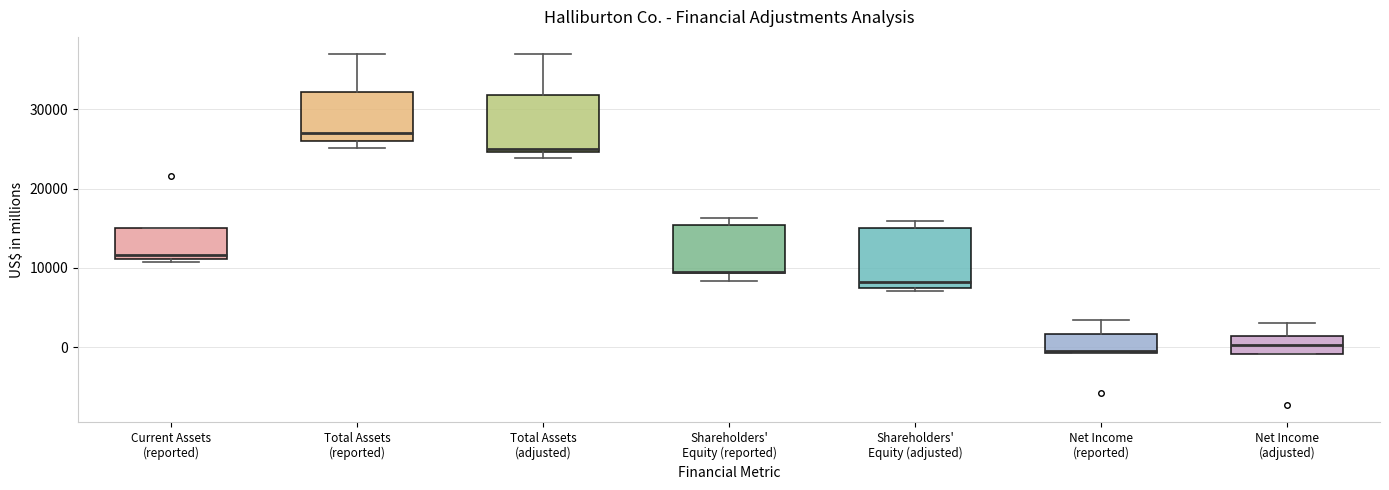

Reading left to right, transcribe this box plot: for each box, give where its median line is, the range the box spans, and where its two whiskers end, as read against the y-axis. The values are not printed on the chart, so give them approximately, as read against the axis.

Current Assets (reported): median 12000, box 11000 to 15000, whiskers 11000 (just below the box's lower edge) to 15000
Total Assets (reported): median 27000, box 26000 to 32000, whiskers 25000 to 37000
Total Assets (adjusted): median 25000 (just above the box's lower edge), box 25000 to 32000, whiskers 24000 to 37000
Shareholders' Equity (reported): median 10000 (drawn on the box's lower edge), box 9000 to 15000, whiskers 8000 to 16000
Shareholders' Equity (adjusted): median 8000, box 7000 to 15000, whiskers 7000 (just below the box's lower edge) to 16000
Net Income (reported): median 0, box -1000 to 2000, whiskers -1000 to 4000
Net Income (adjusted): median 0, box -1000 to 1000, whiskers -1000 to 3000